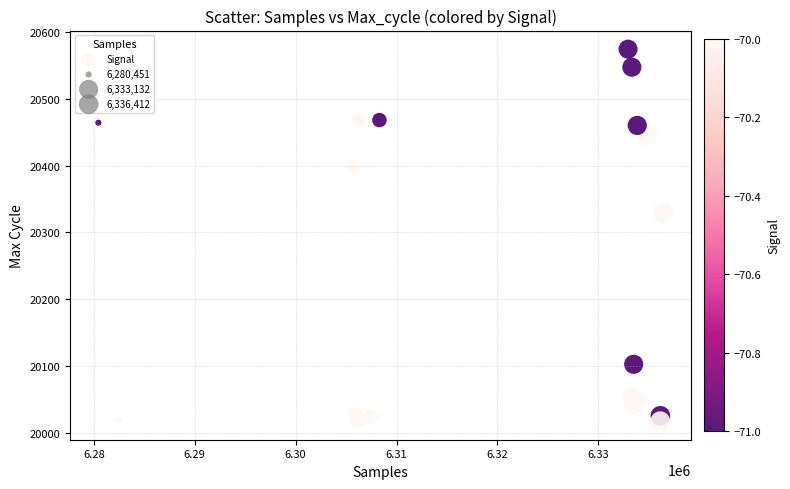

What Y value in the scatter plot is closest to 20296?

20330